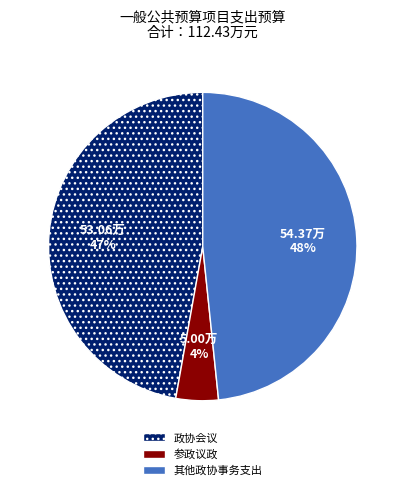

Is there any slice that represents more than half of the pie?

No